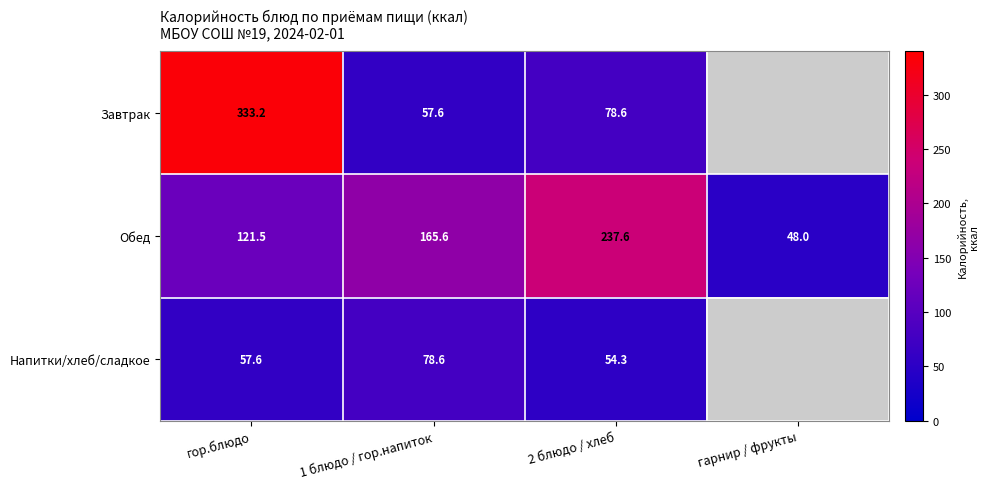

What is the difference between the highest and lowest values at 2 блюдо / хлеб?

183.3